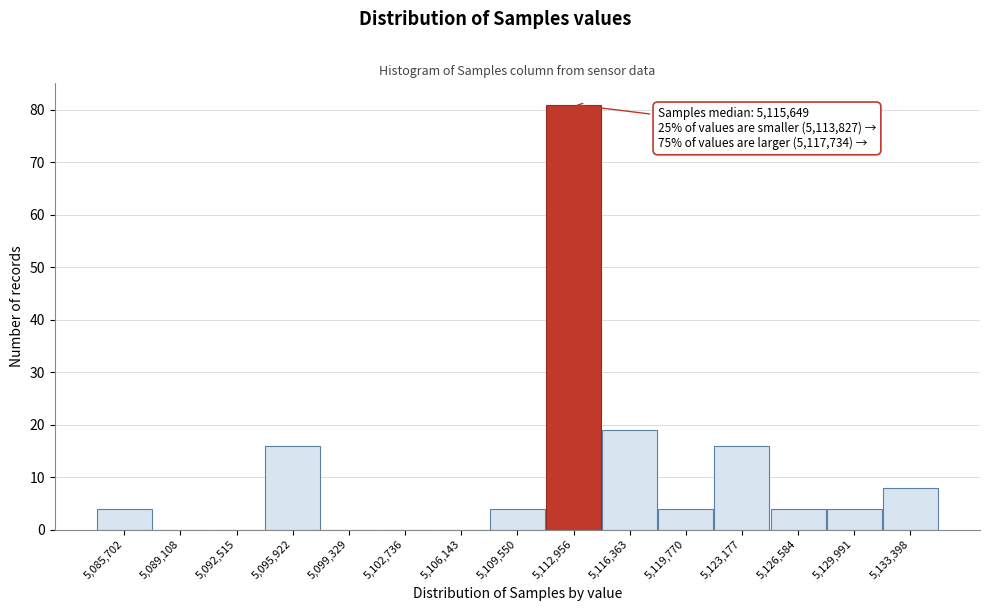

What is the maximum value shown in the chart?

81